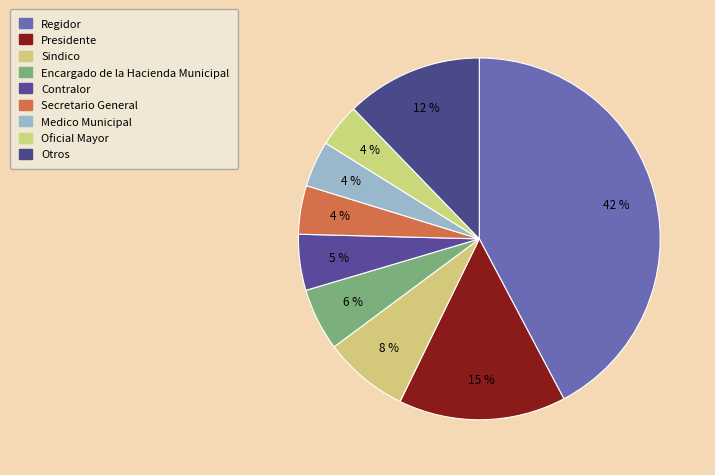

Does any single category account for the majority?

No